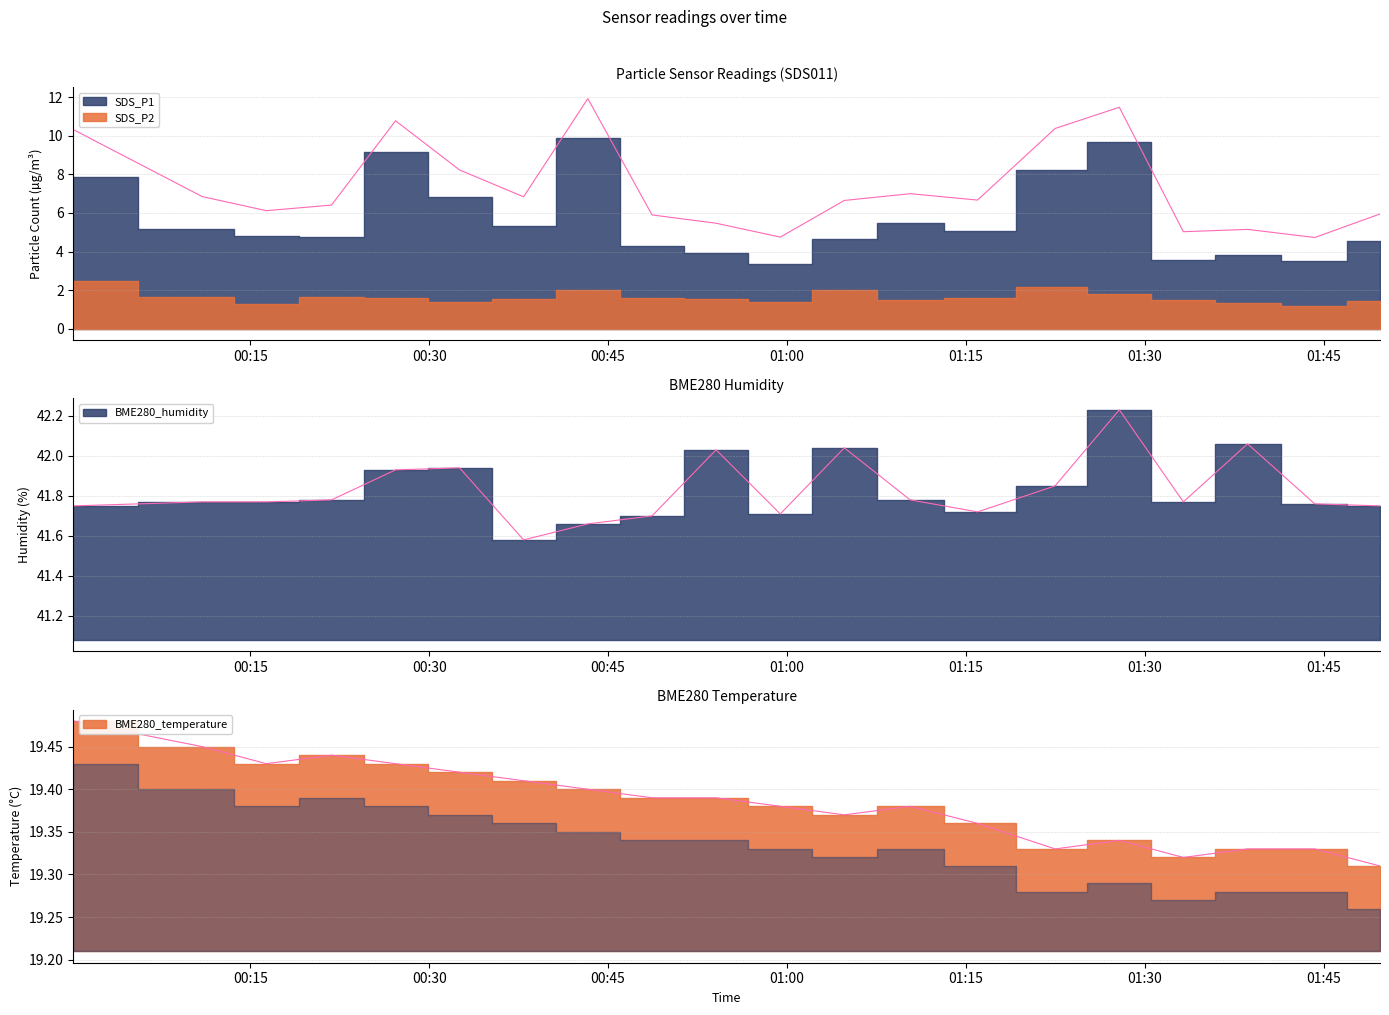

What is the difference between the maximum and minimum values in the BME280_temperature series?

0.2